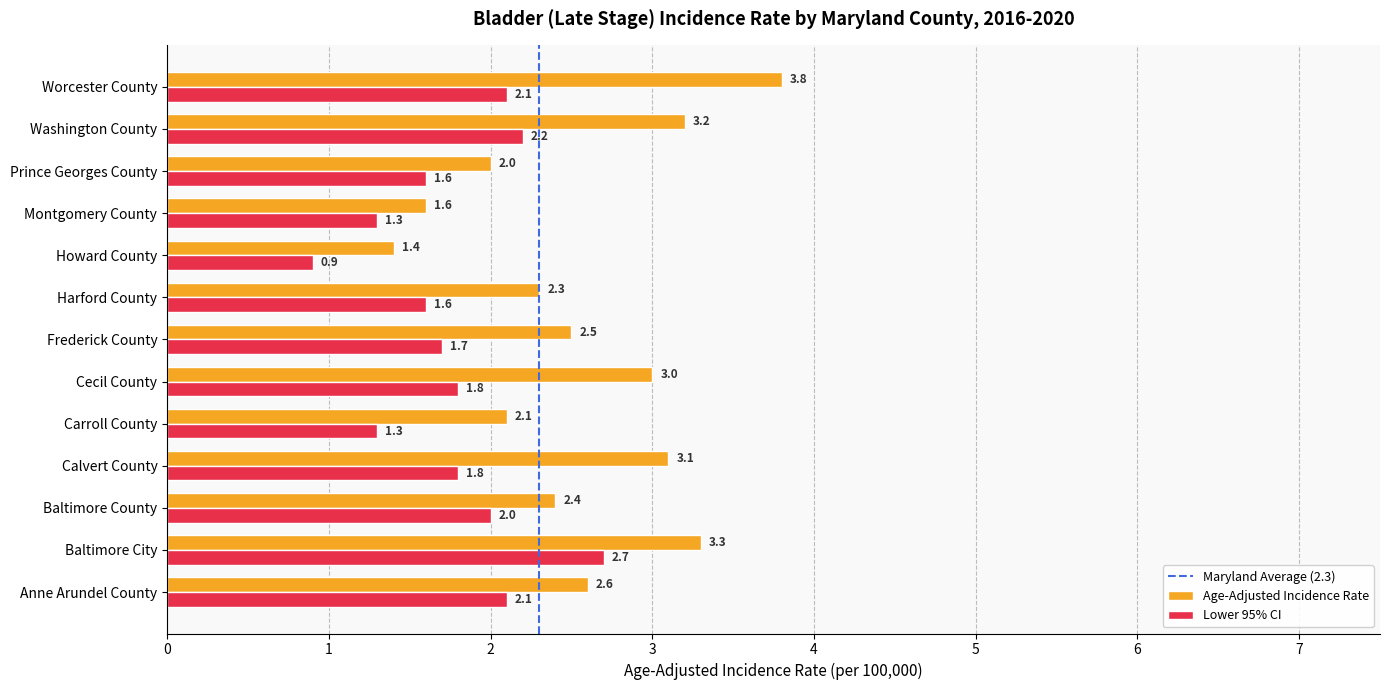

The value of Age-Adjusted Incidence Rate at Howard County is 1.9. True or false?

False